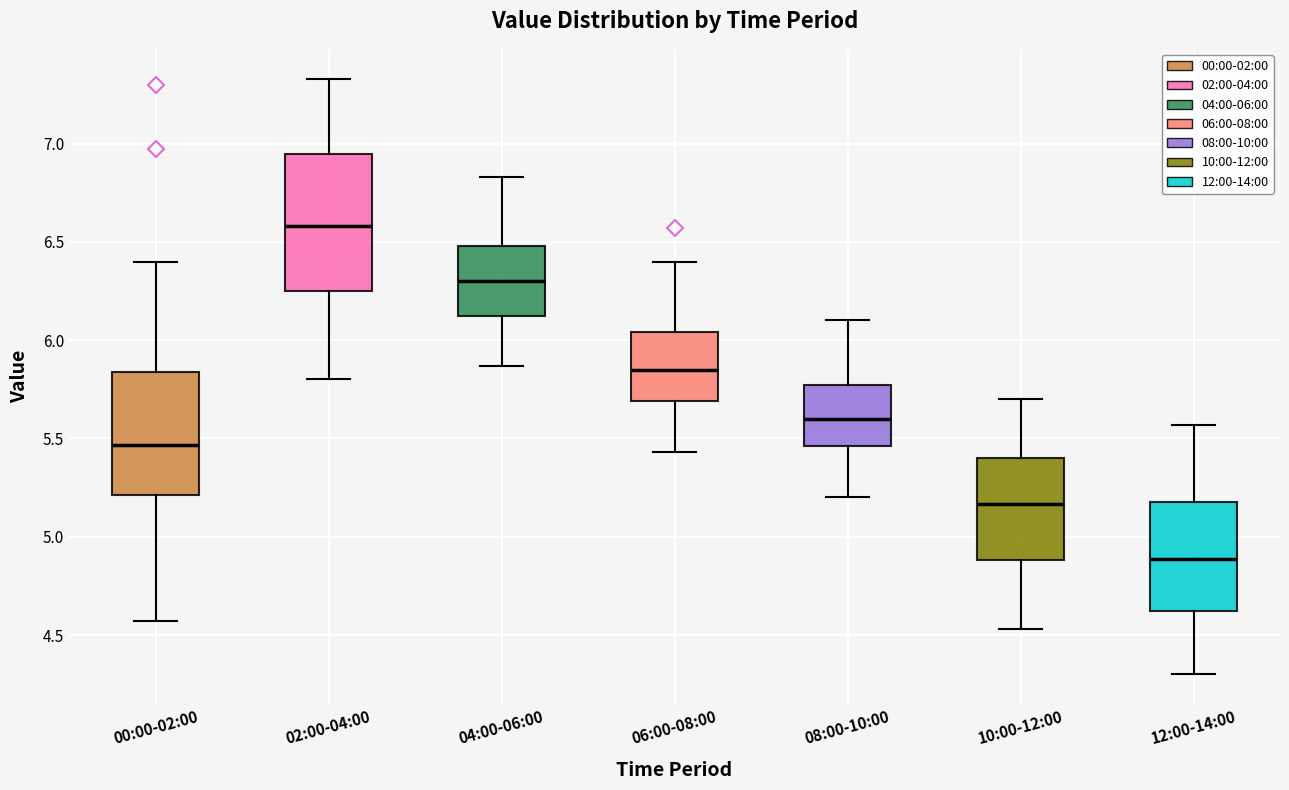

Reading left to right, transcribe this box plot: for each box, give where its median line is, the range the box spans, and where its two whiskers end, as read against the y-axis. The values are not printed on the chart, so give them approximately, as read against the axis.

00:00-02:00: median 5.45, box 5.20 to 5.85, whiskers 4.55 to 6.40
02:00-04:00: median 6.60, box 6.25 to 6.95, whiskers 5.80 to 7.35
04:00-06:00: median 6.30, box 6.10 to 6.50, whiskers 5.85 to 6.85
06:00-08:00: median 5.85, box 5.70 to 6.05, whiskers 5.45 to 6.40
08:00-10:00: median 5.60, box 5.45 to 5.75, whiskers 5.20 to 6.10
10:00-12:00: median 5.15, box 4.90 to 5.40, whiskers 4.55 to 5.70
12:00-14:00: median 4.90, box 4.60 to 5.20, whiskers 4.30 to 5.55